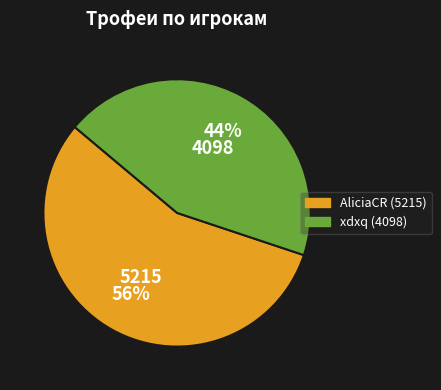

Is it true that xdxq is 37% of the pie?

False